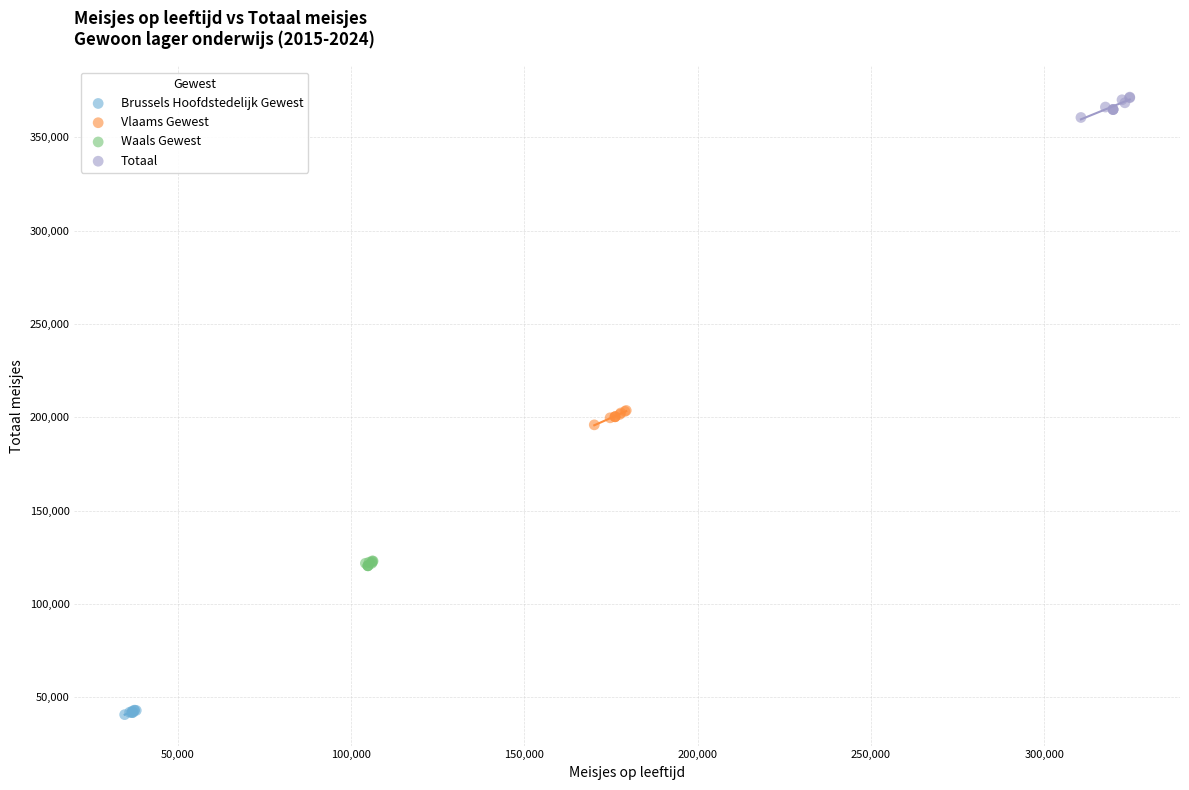

Which series contains the lowest Y value?

Brussels Hoofdstedelijk Gewest